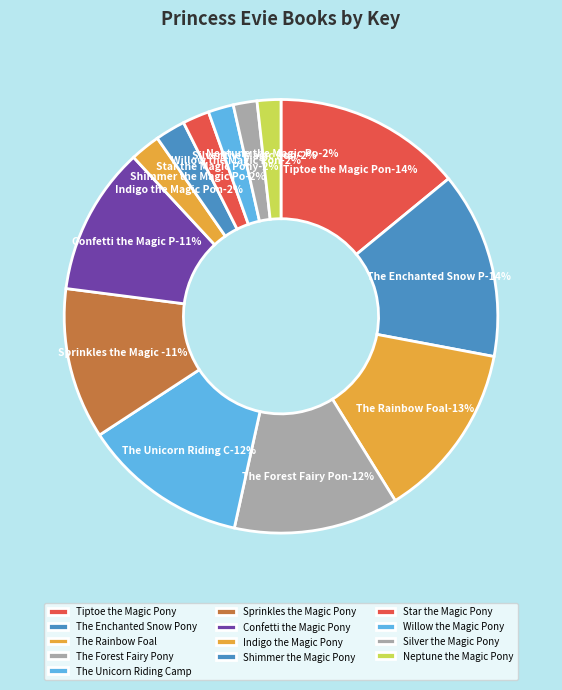

To the nearest percent, what percentage of the pie is The Unicorn Riding Camp?

12%